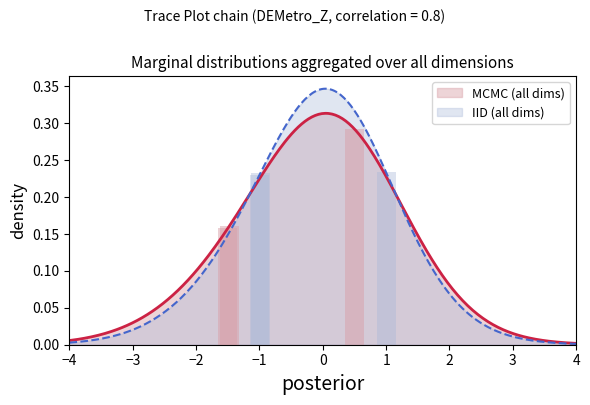

Read the value at .

0.3